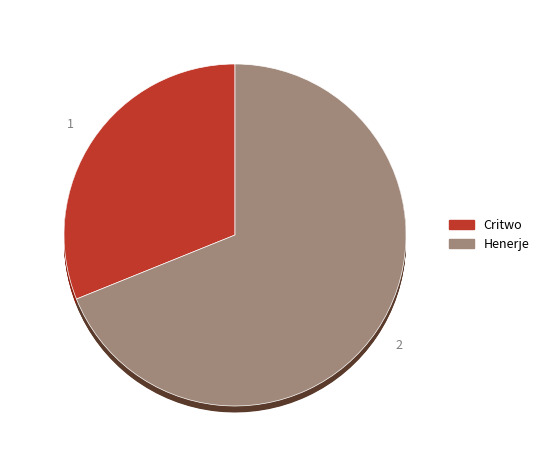

Do Henerje and Critwo together represent more than half of the pie?

Yes